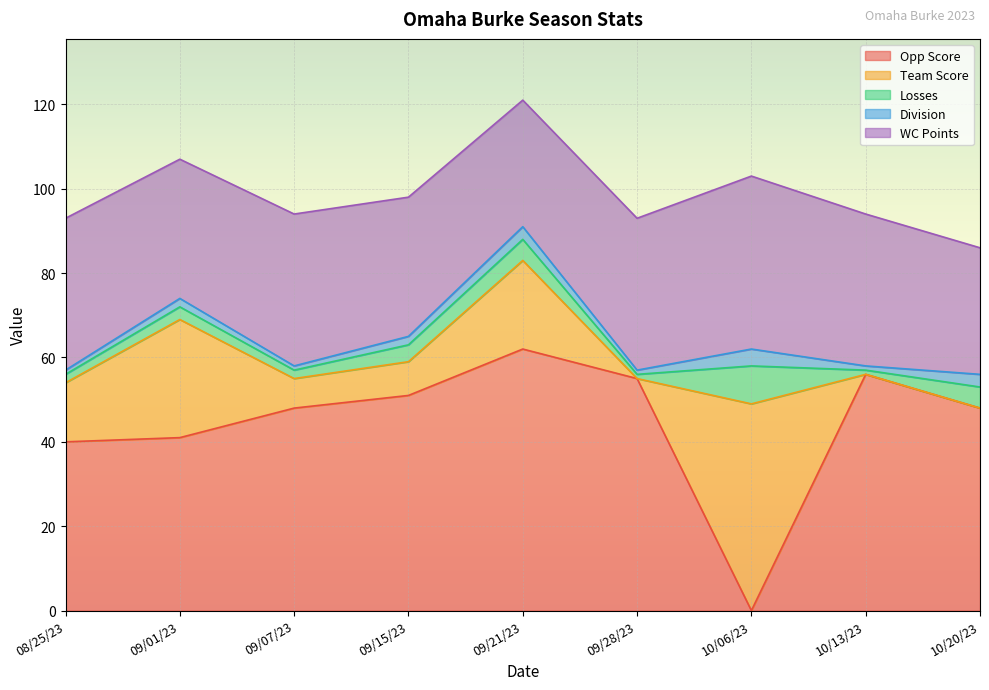

How many values in the Losses series are below 3?

4